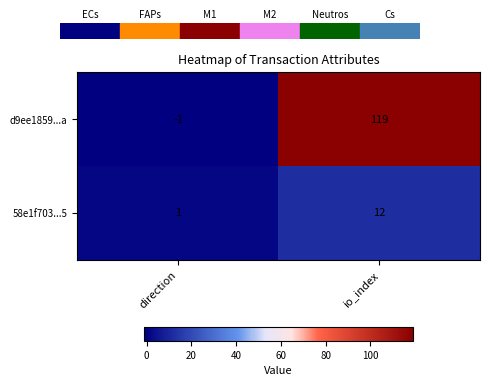

How many data points in 58e1f703...5 are less than 12?

1